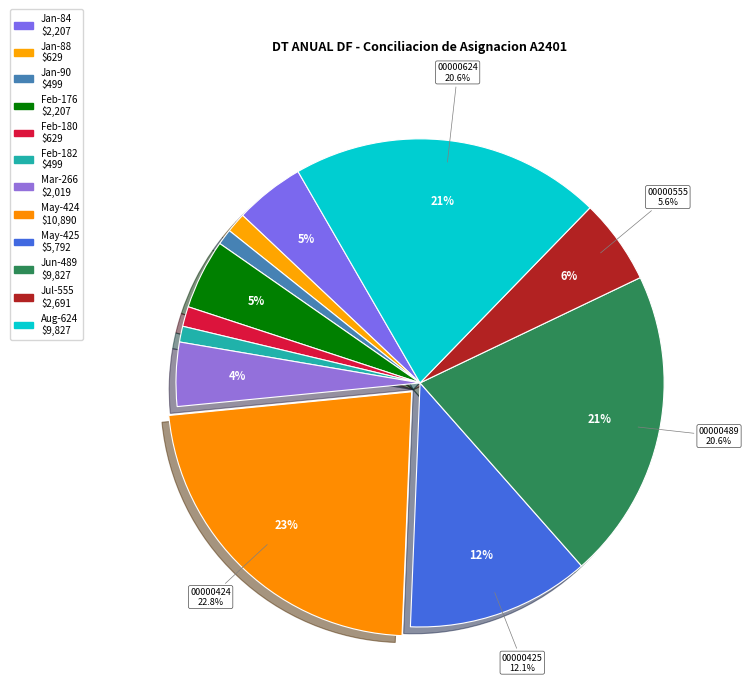

Is A0124-0324DF00000266 the majority of the pie?

No